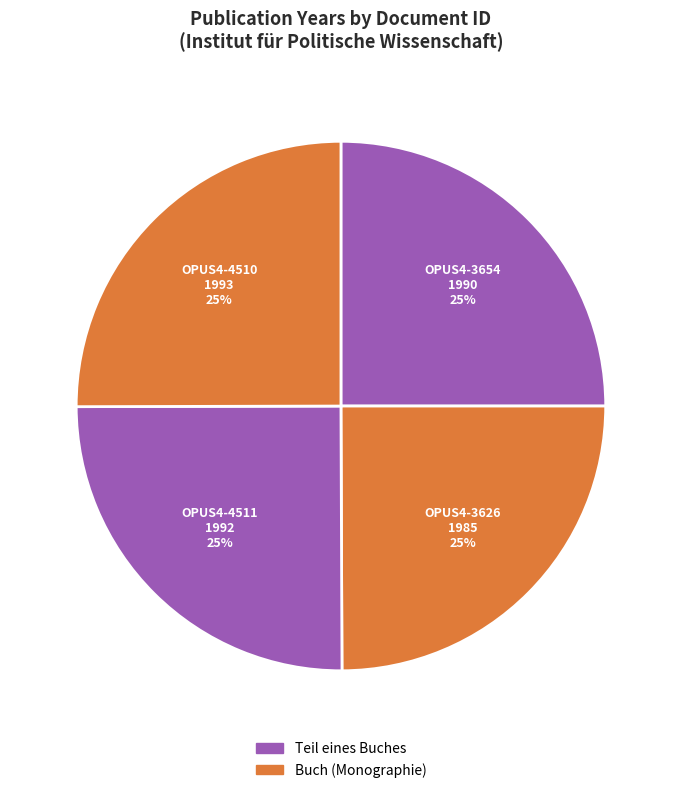

To the nearest percent, what percentage of the pie is OPUS4-3626?

25%